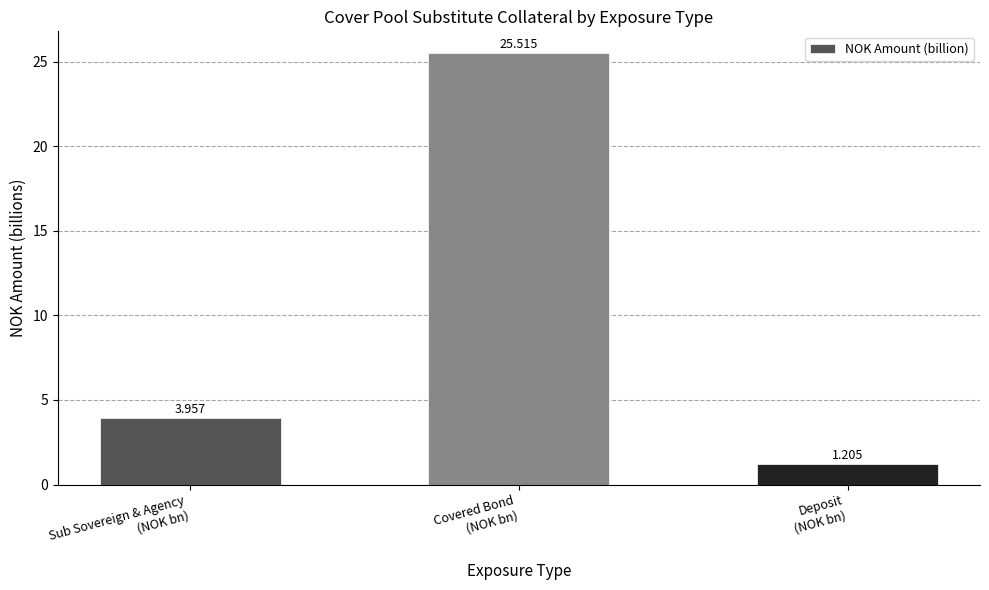

What is the change in value from Covered Bond
(NOK bn) to Deposit
(NOK bn)?

-24.3